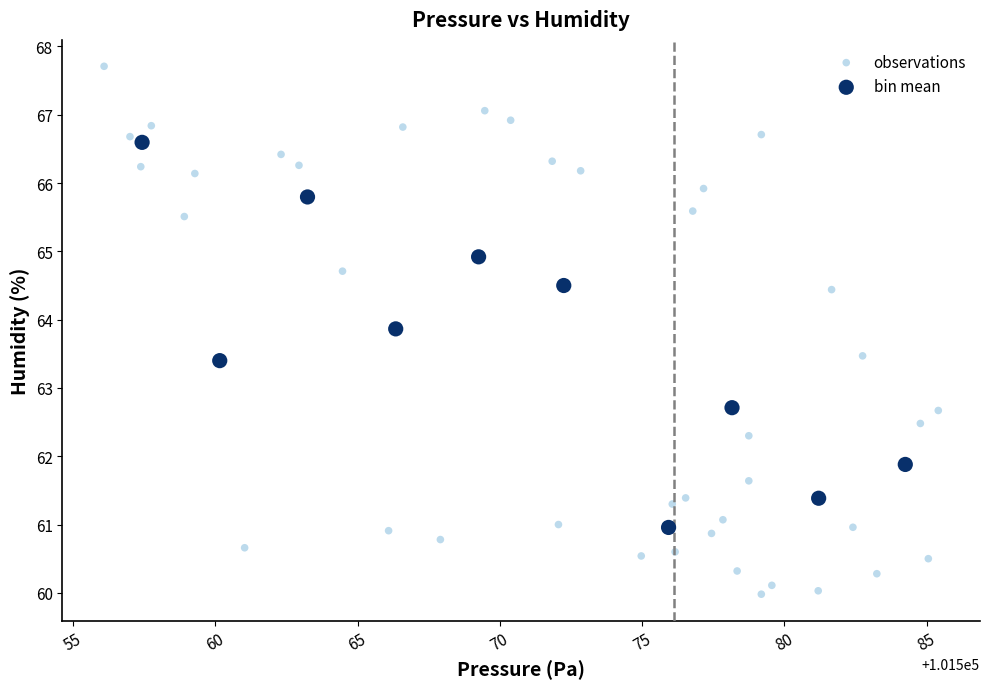

Which series has the widest spread of Y values?

observations